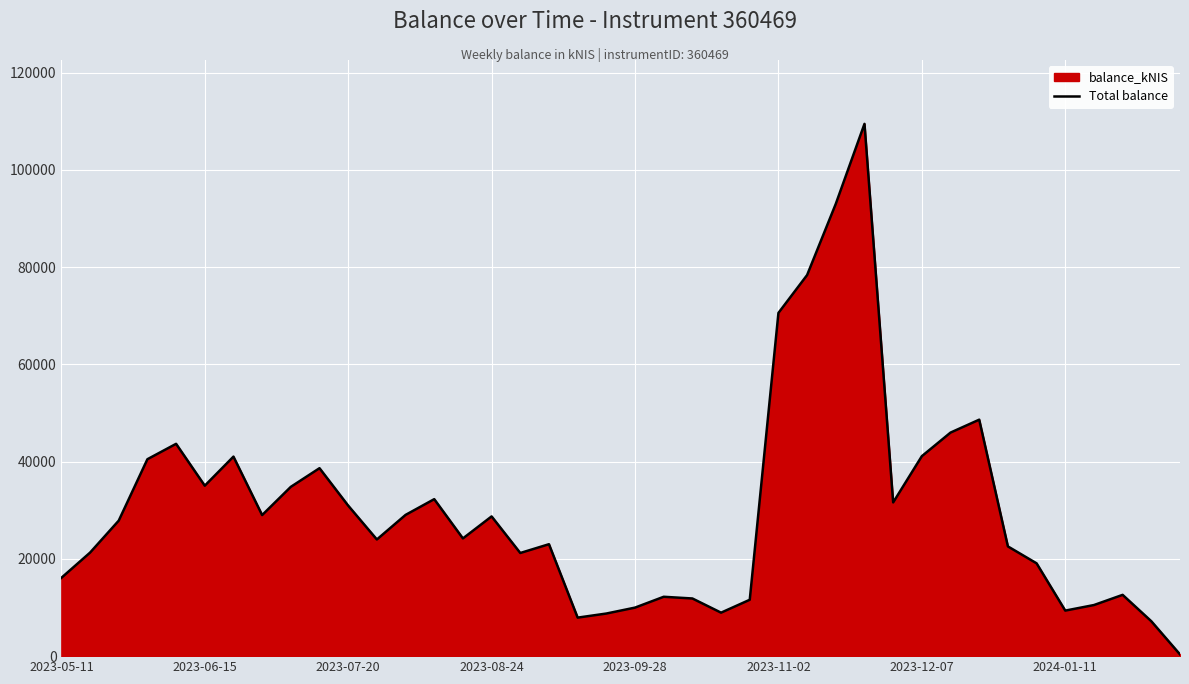

What is the difference between the maximum and minimum values?

109086.8